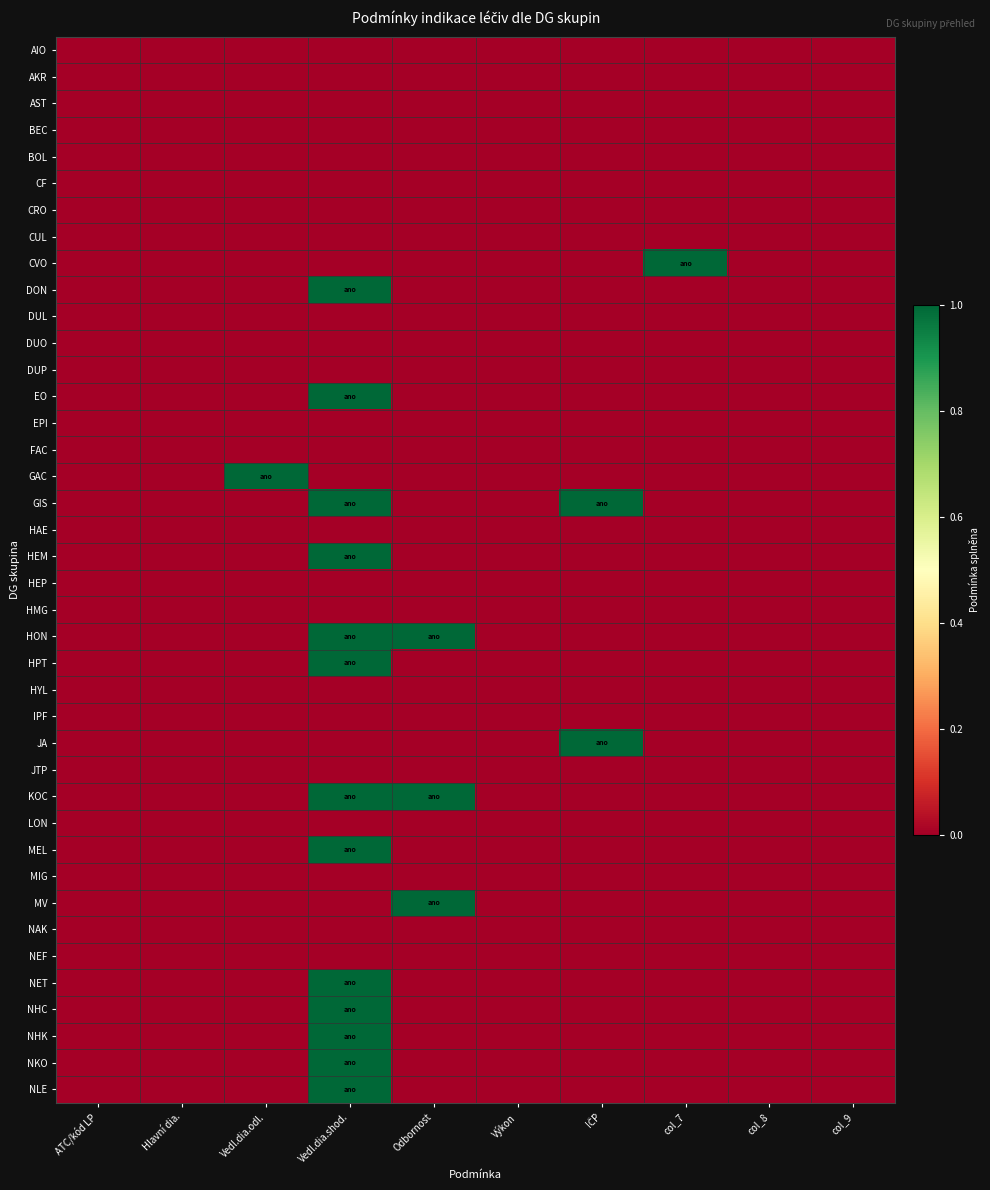

Which series has the largest total across all categories?

GIS